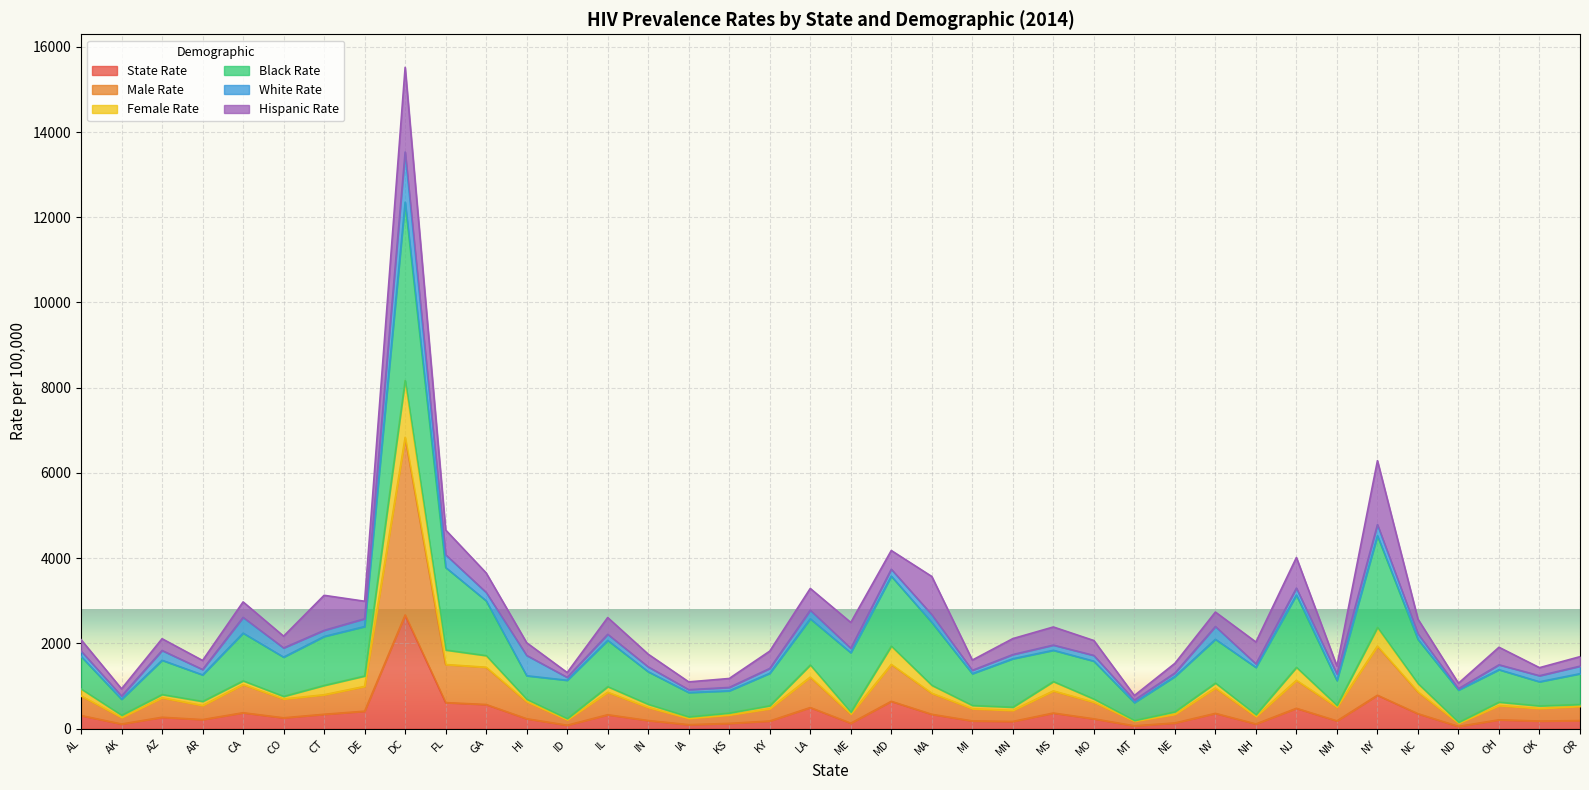

What is the label of the 6th point from the left?

CO